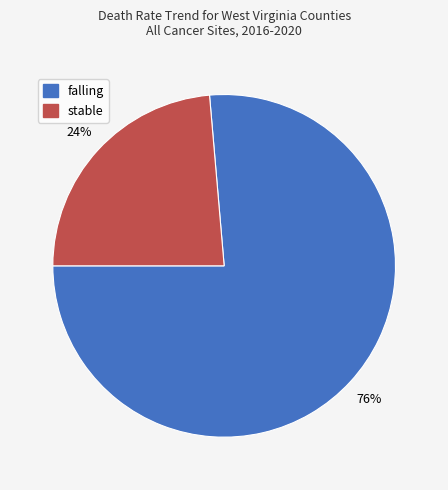

To the nearest percent, what is the combined percentage of stable and falling?

100%